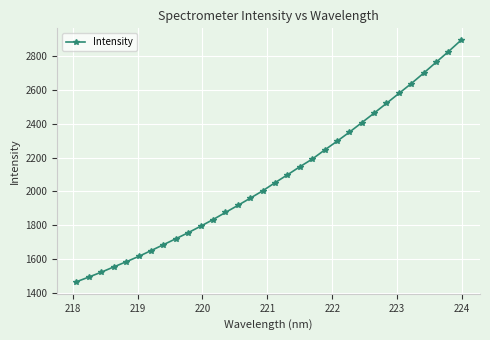

What is the maximum value shown in the chart?

2891.7